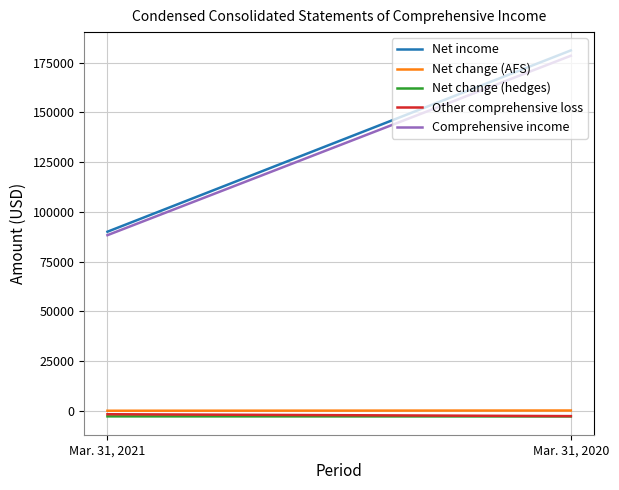

At how many categories does at least one series exceed 169725?

1